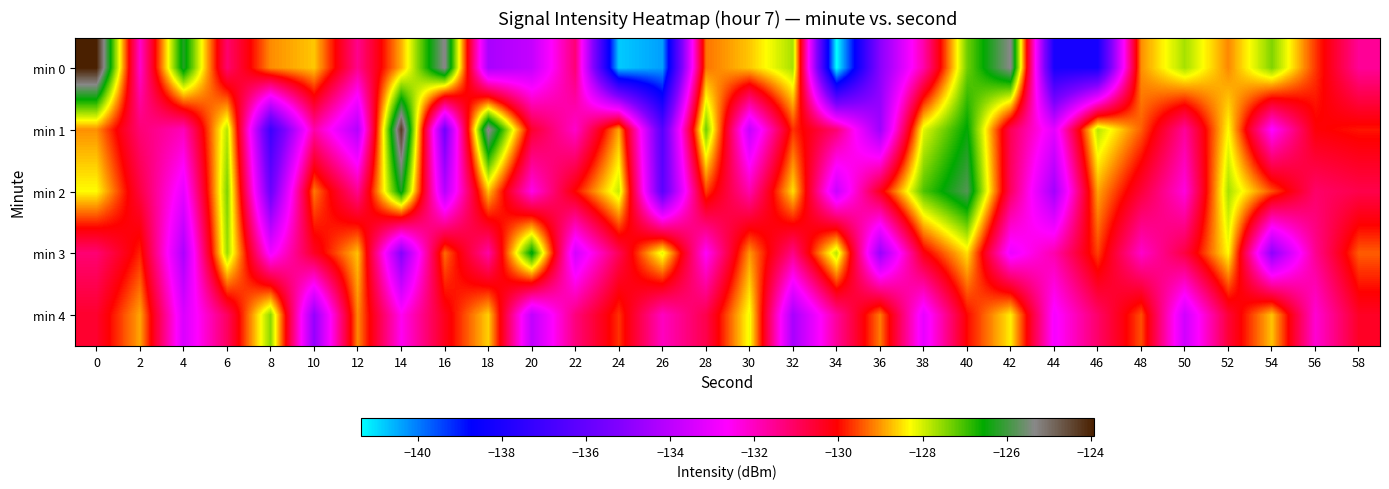

Which series has the largest total across all categories?

min 2